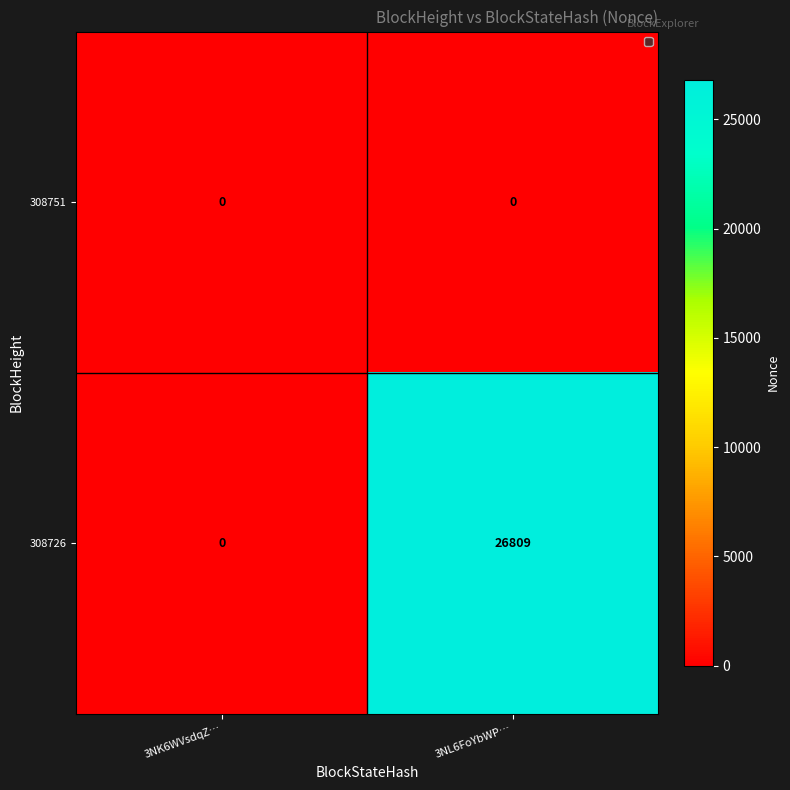

Which series has the largest total across all categories?

308726